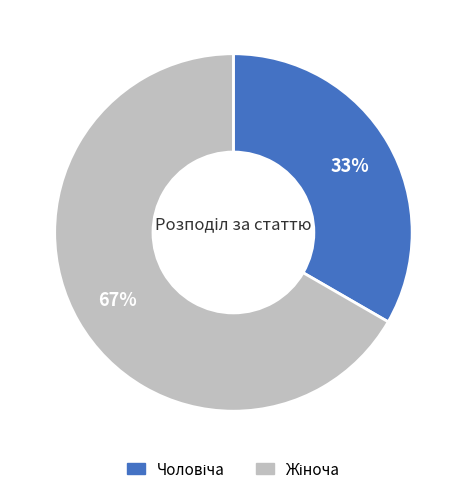

Is there a majority slice in this chart?

Yes